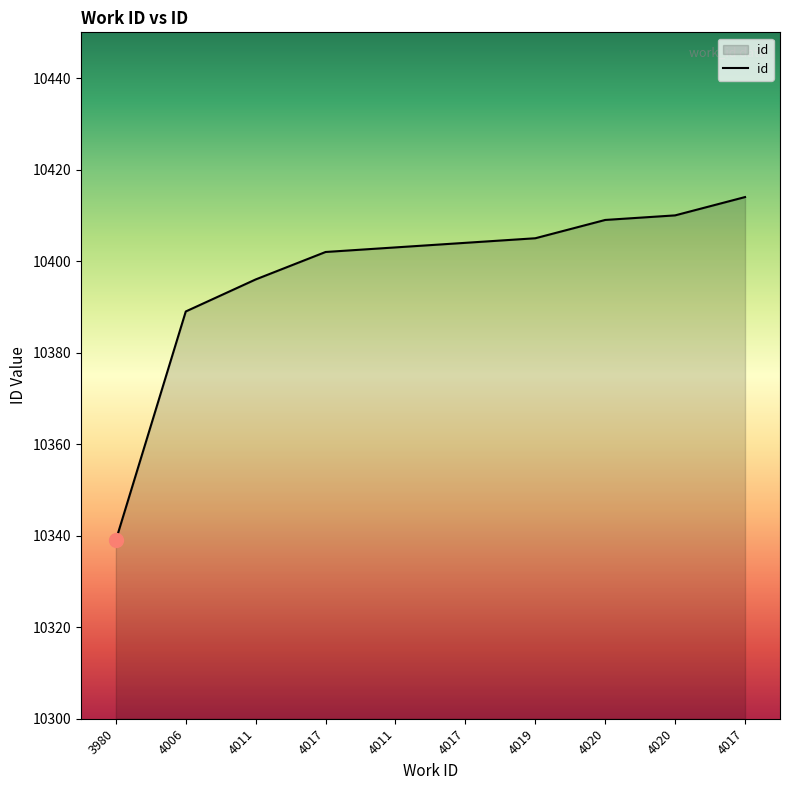

Does the chart display data point markers on the line(s)?

No